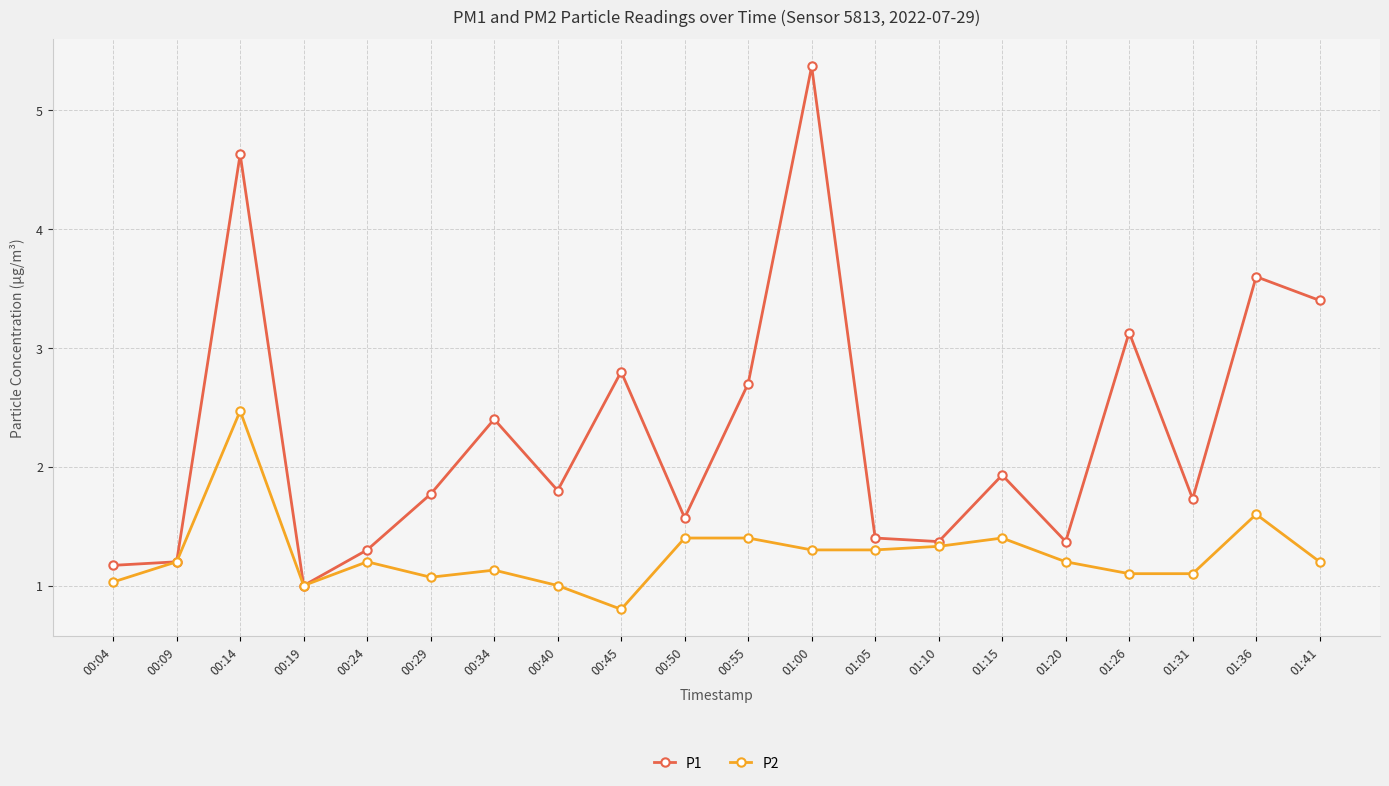

What is the minimum value for P1?

1.0